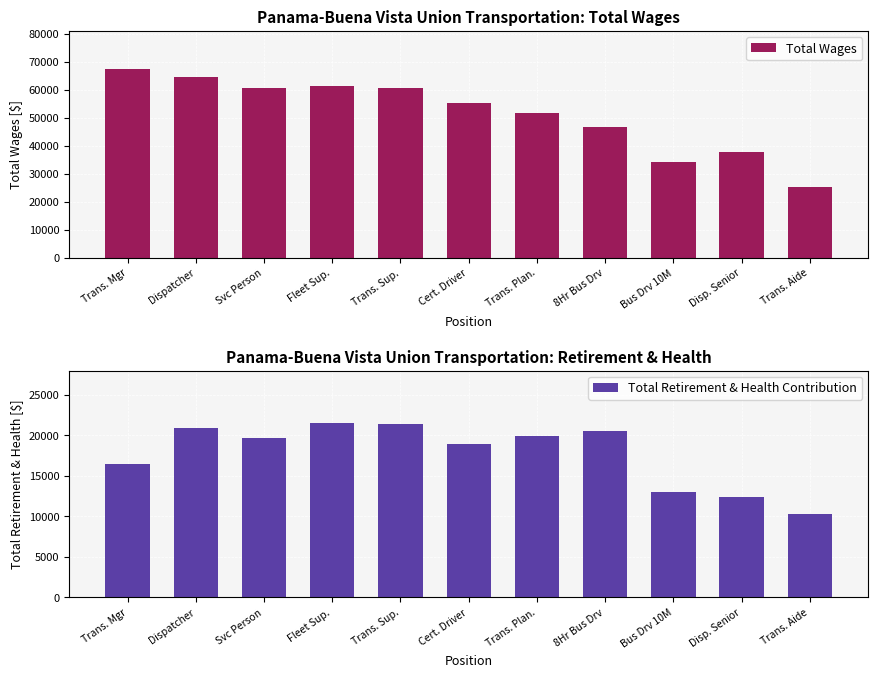

Does the chart contain any negative values?

No